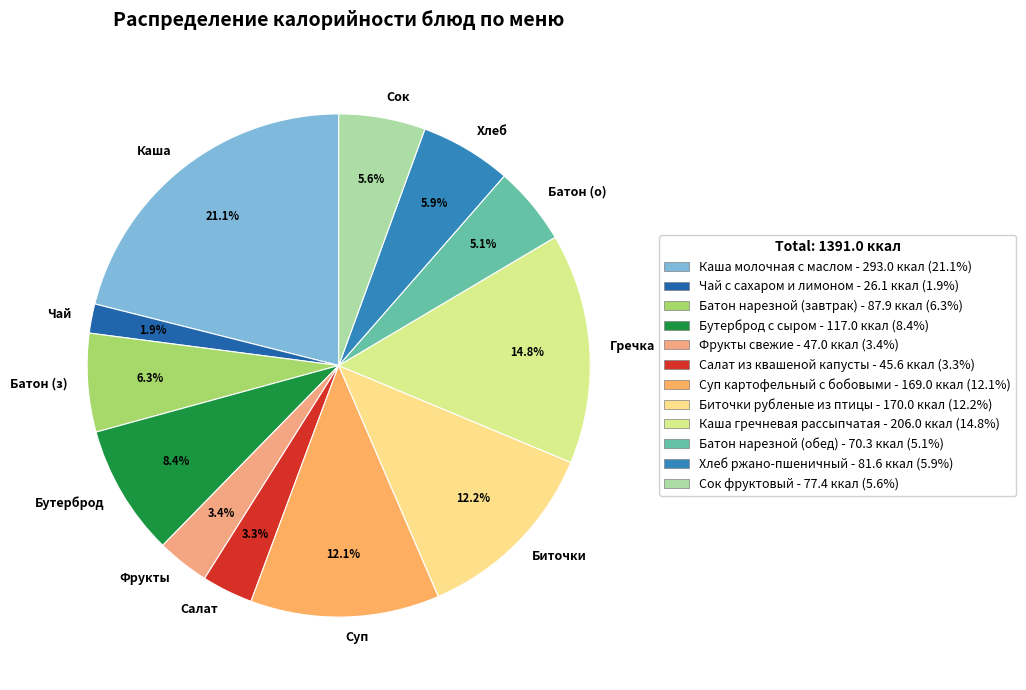

What is the total percentage of Батон (о) and Гречка?

19.9%